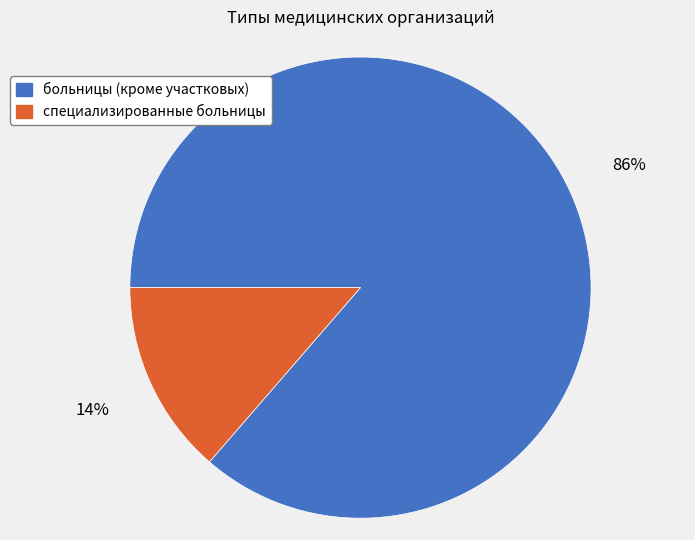

Which category has the biggest portion of the pie?

больницы (кроме участковых)